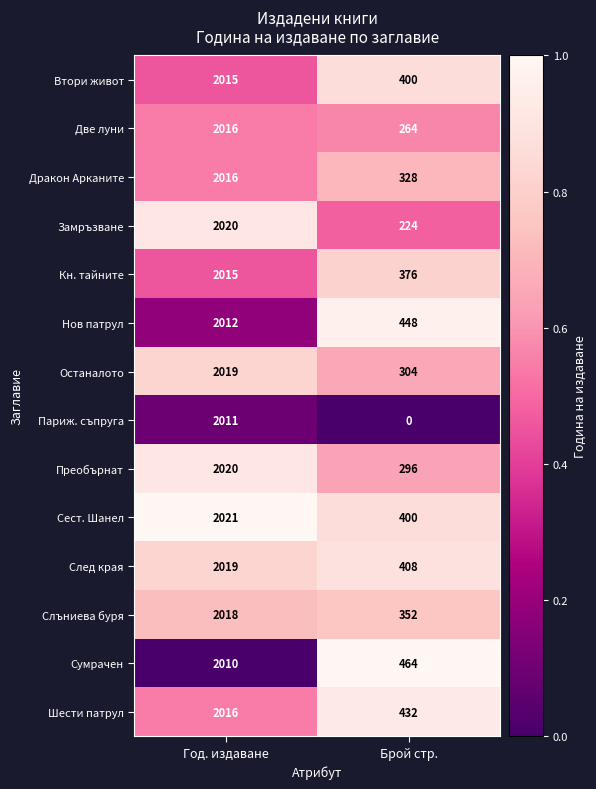

Which label corresponds to the smallest value in the chart?

Брой стр.